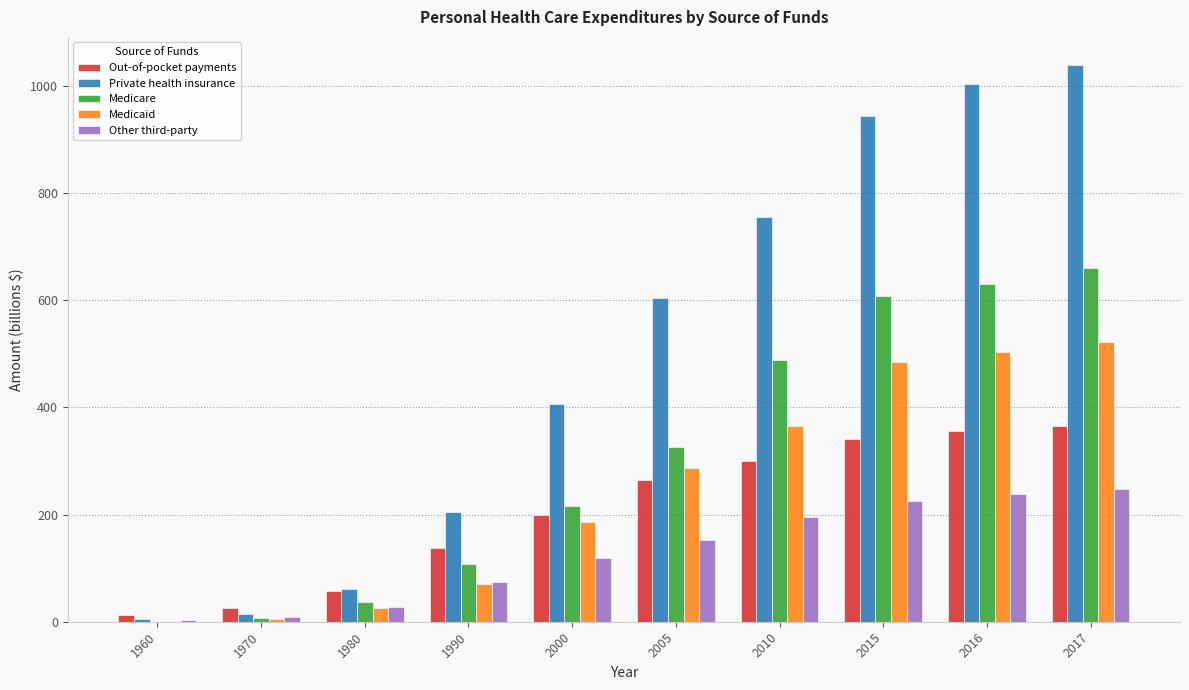

Reading left to right, extract all data points from this chart.

Out-of-pocket payments: 1960=12.9	1970=25.0	1980=58.1	1990=137.9	2000=198.9	2005=263.8	2010=299.8	2015=340.9	2016=356.1	2017=365.5
Private health insurance: 1960=5.0	1970=14.1	1980=61.5	1990=204.8	2000=405.6	2005=604.4	2010=755.9	2015=944.2	2016=1004.3	2017=1039.8
Medicare: 1960=0.0	1970=7.3	1980=36.3	1990=107.3	2000=216.3	2005=326.3	2010=489.1	2015=607.3	2016=630.3	2017=660.0
Medicaid: 1960=0.0	1970=5.0	1980=24.7	1990=69.7	2000=186.9	2005=287.6	2010=365.8	2015=484.1	2016=504.2	2017=521.3
Other third-party: 1960=3.7	1970=8.5	1980=26.7	1990=74.5	2000=118.9	2005=153.1	2010=195.3	2015=226.0	2016=238.0	2017=248.3